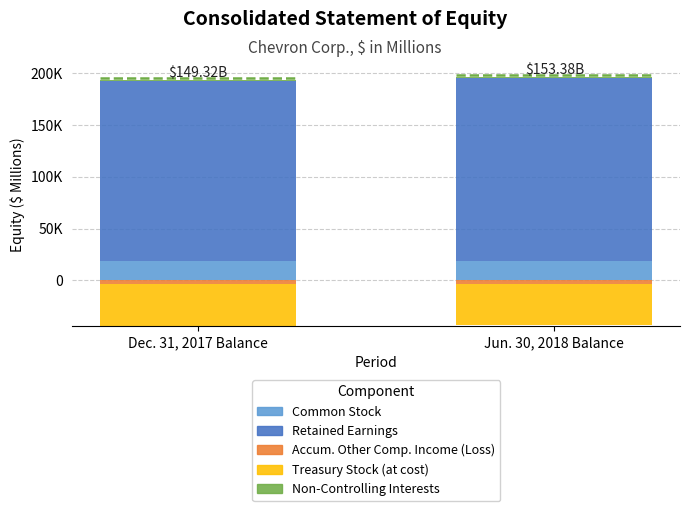

At which label is Common Stock closest to 18536?

Dec. 31, 2017 Balance